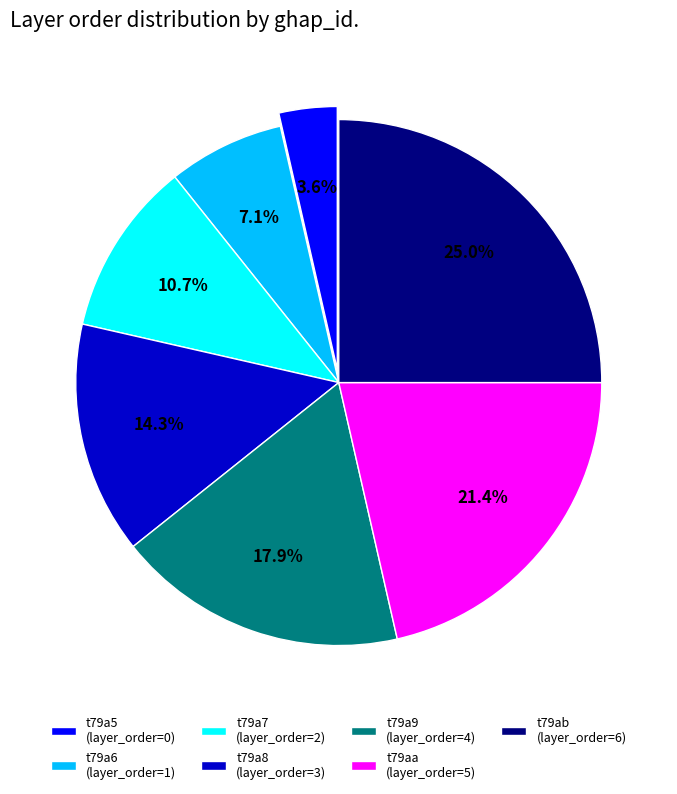

Rank the categories by value from highest to lowest.

t79ab, t79aa, t79a9, t79a8, t79a7, t79a6, t79a5